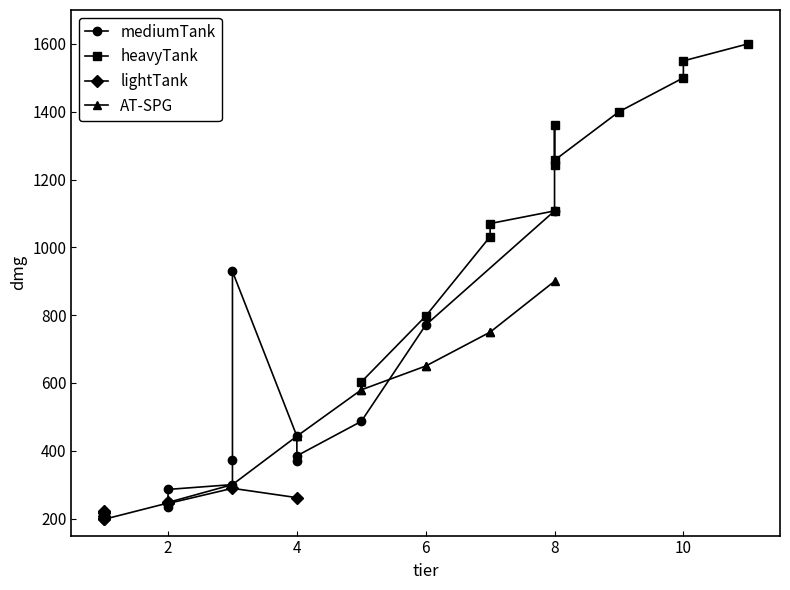

Which series has the largest total across all categories?

heavyTank